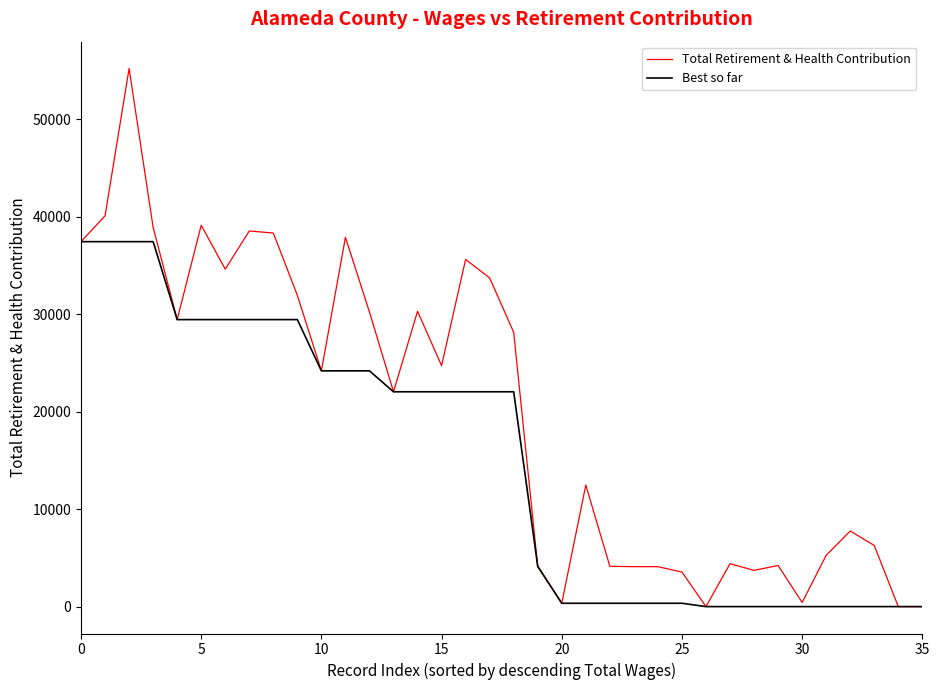

In Total Retirement & Health Contribution, how many points are higher than both neighbors (excluding endpoints)?

10